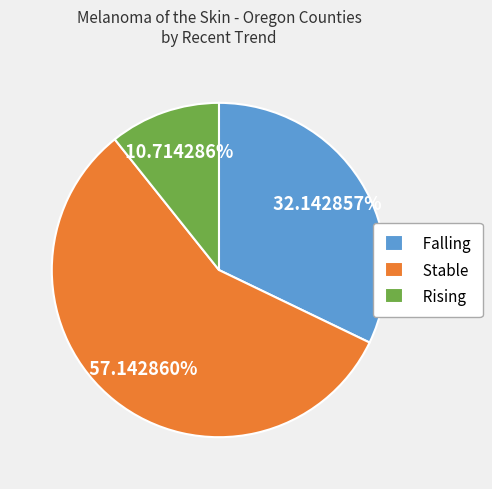

Rank the categories by value from highest to lowest.

Stable, Falling, Rising